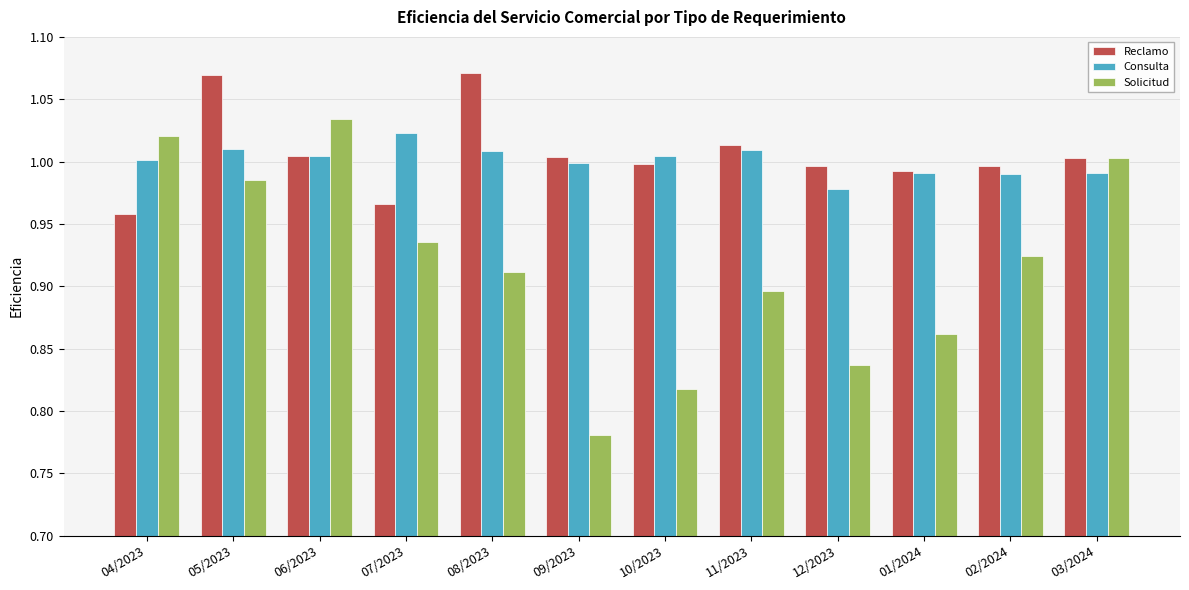

What is the label of the 6th bar from the right?

10/2023